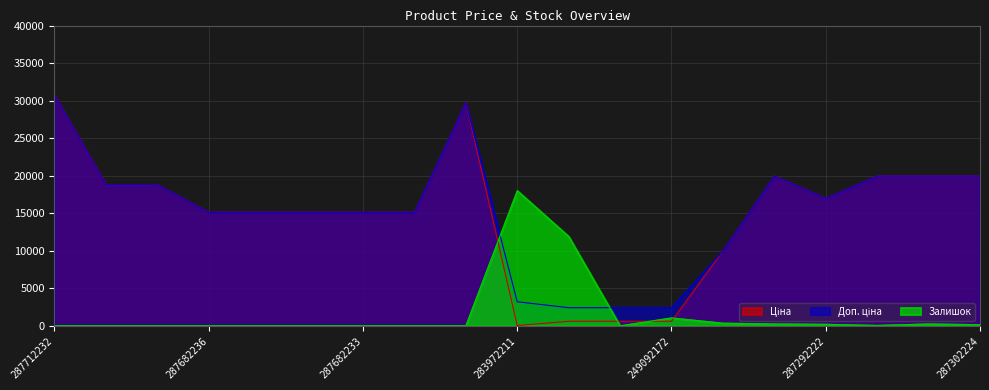

The value of Ціна at 287682235 is 15120.0. True or false?

True